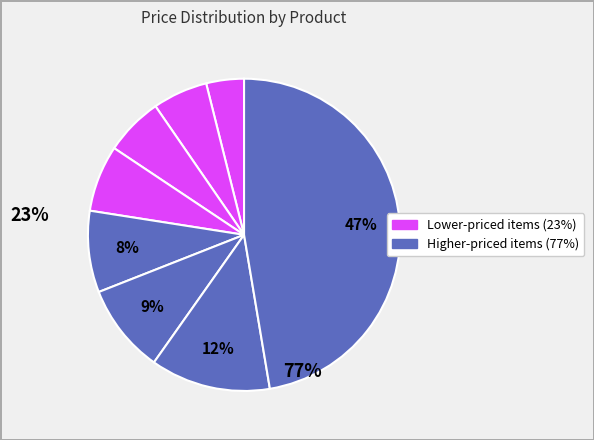

How many slices are in this pie chart?

8